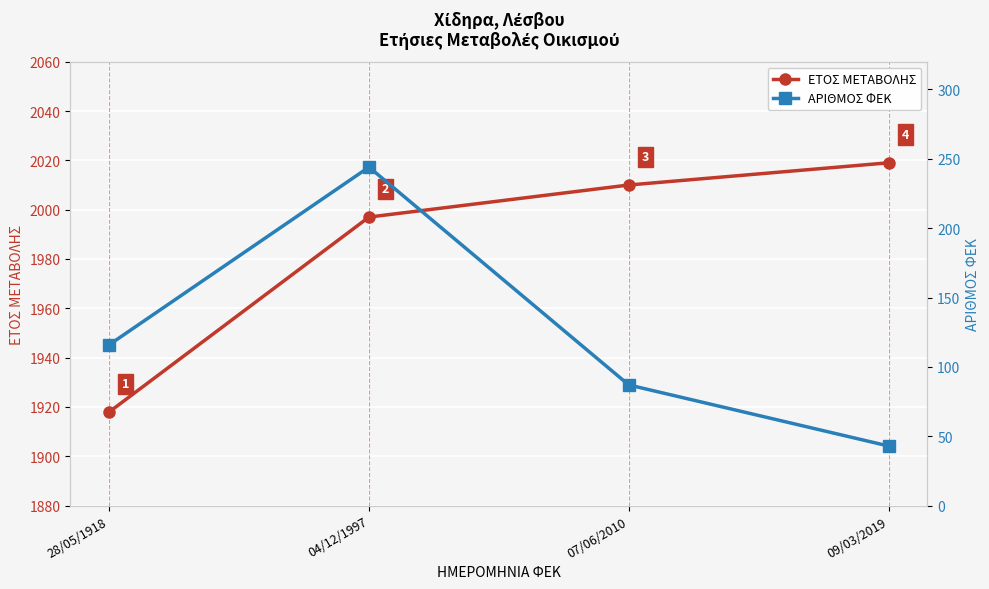

True or false: ΑΡΙΘΜΟΣ ΦΕΚ and ΕΤΟΣ ΜΕΤΑΒΟΛΗΣ intersect in this chart.

False